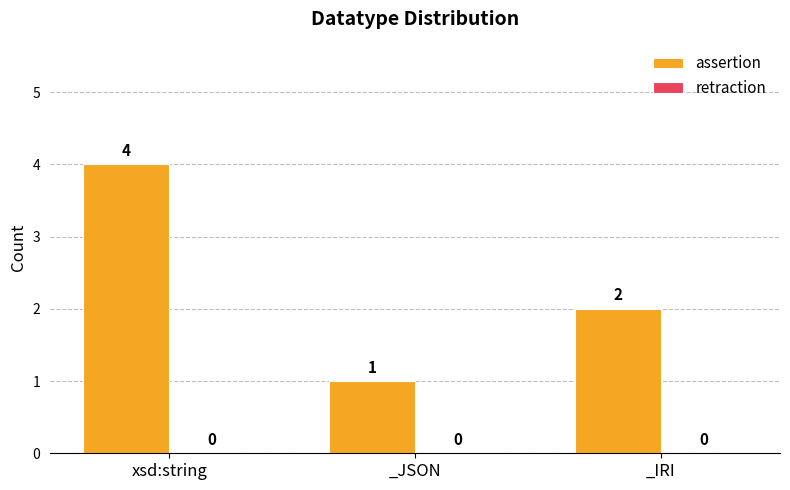

How many data points does each series have?

3